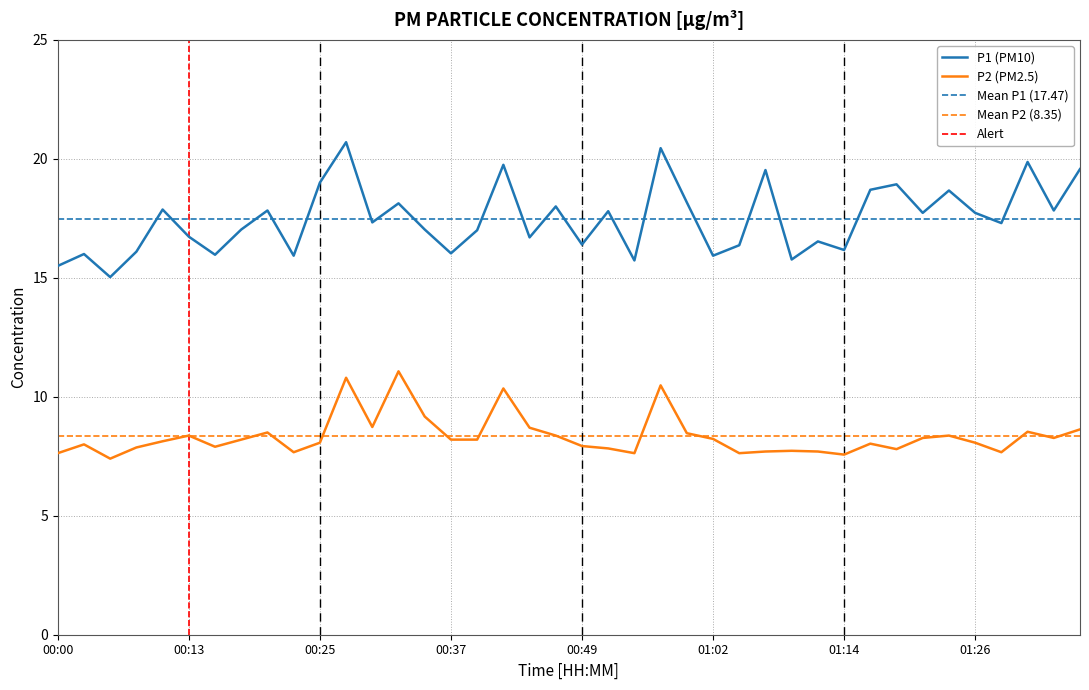

Which series changed the most between 00:42 and 00:54?

P1